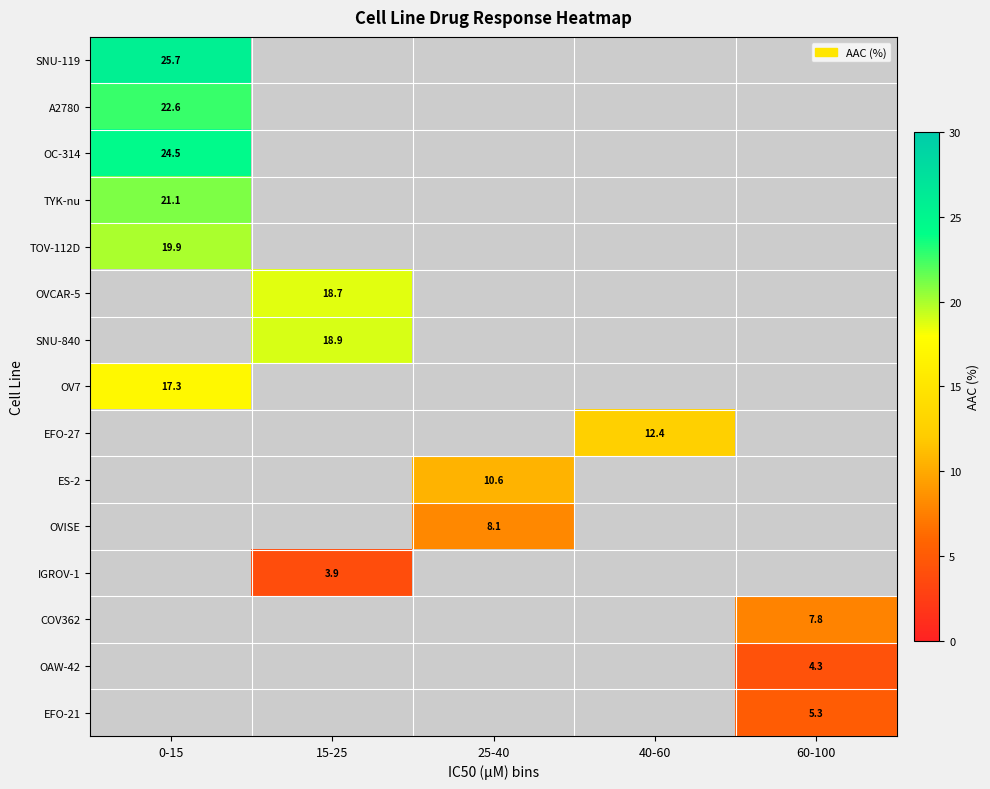

Which category has the lowest value across all series?

15-25